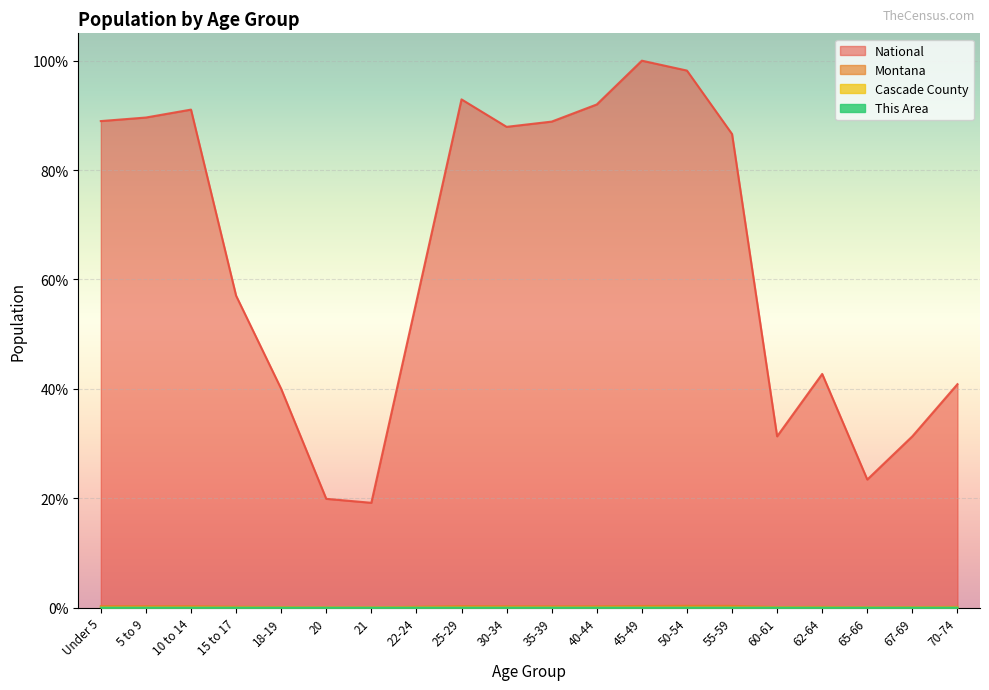

What is the value of the National point at the 3rd from the left?

0.9